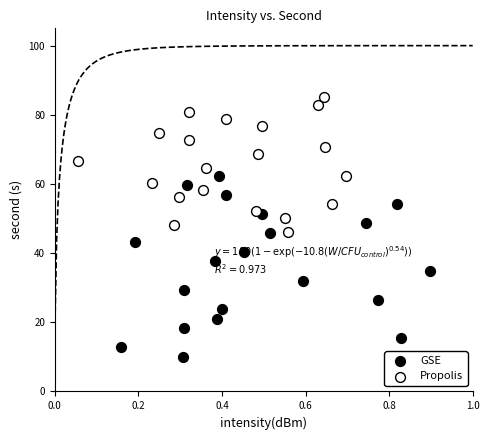

Which series reaches the minimum Y coordinate?

GSE